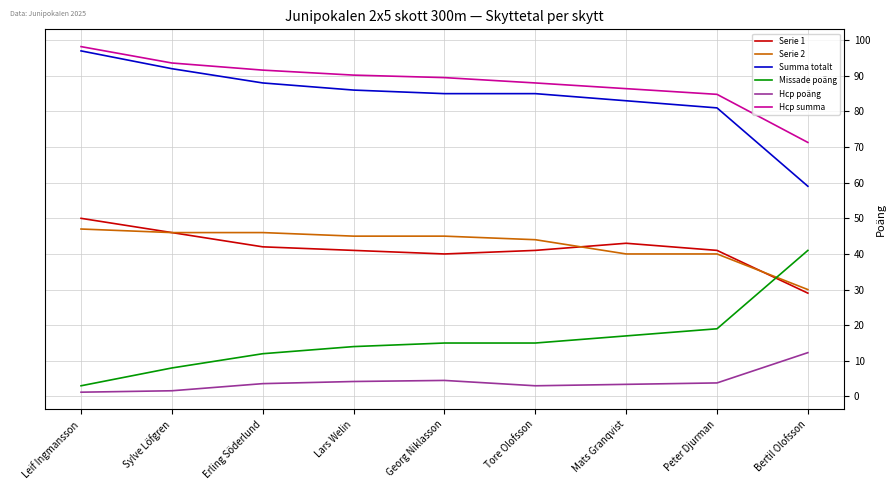

True or false: Hcp poäng has more than 0 points higher than both neighbors.

True